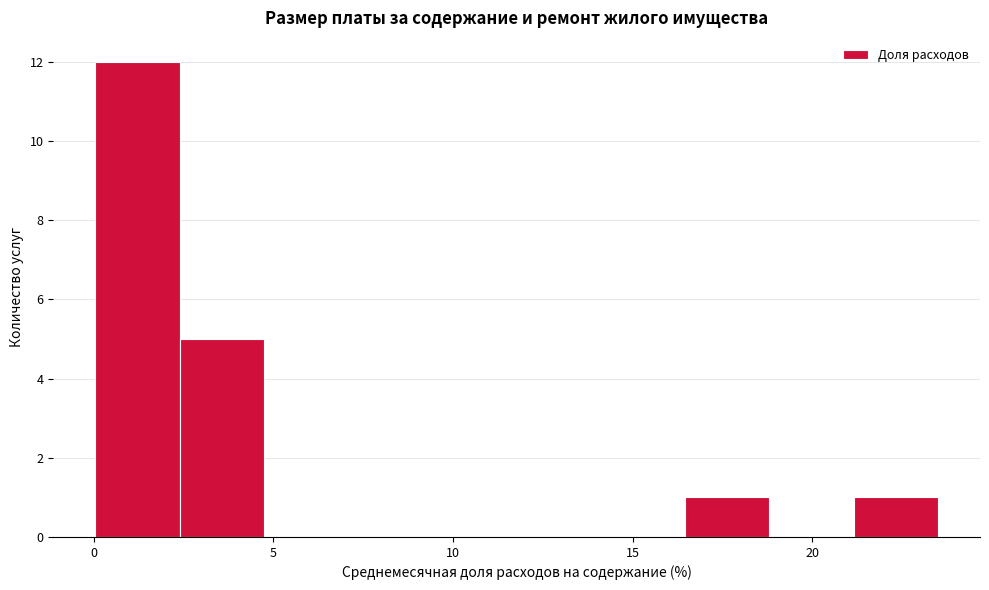

Reading left to right, list every bar in this chart as the range it spans on the x-axis followed by its height. Neither the bar edges nor the heights are printed on the chart, so give them approximately, as read against the axes.

0.0 to 2.5: 12
2.5 to 4.5: 5
4.5 to 7.0: 0
7.0 to 9.5: 0
9.5 to 12.0: 0
12.0 to 14.0: 0
14.0 to 16.5: 0
16.5 to 19.0: 1
19.0 to 21.0: 0
21.0 to 23.5: 1